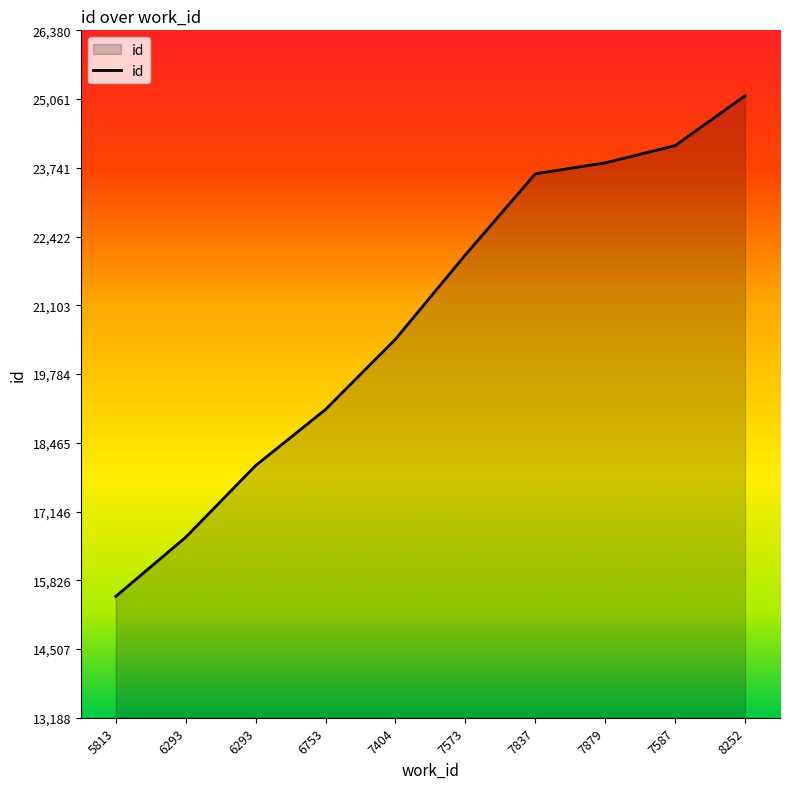

Does the chart display data point markers on the line(s)?

No